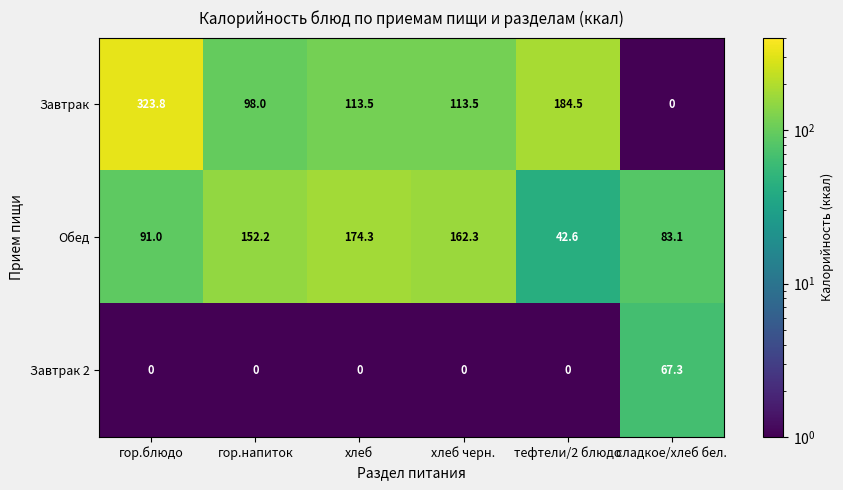

Is the value of Завтрак at тефтели/2 блюдо greater than the value of Завтрак 2 at хлеб?

Yes